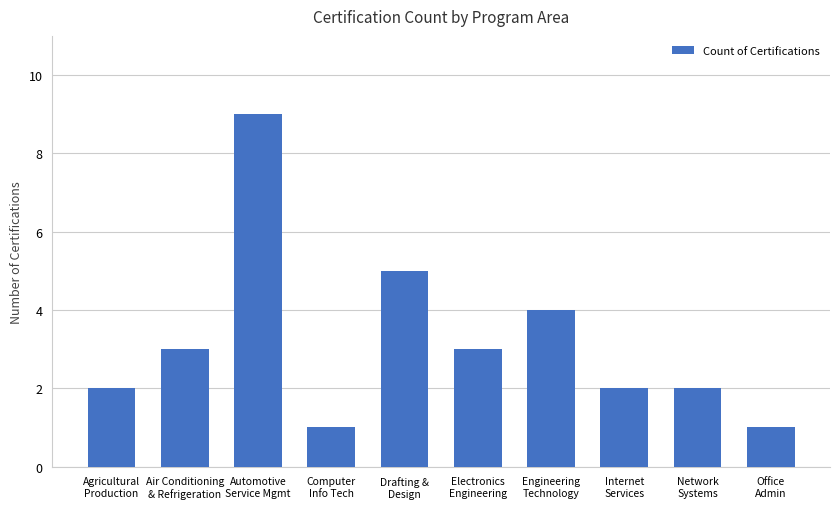

Are the bars grouped side by side (vs. stacked)?

No